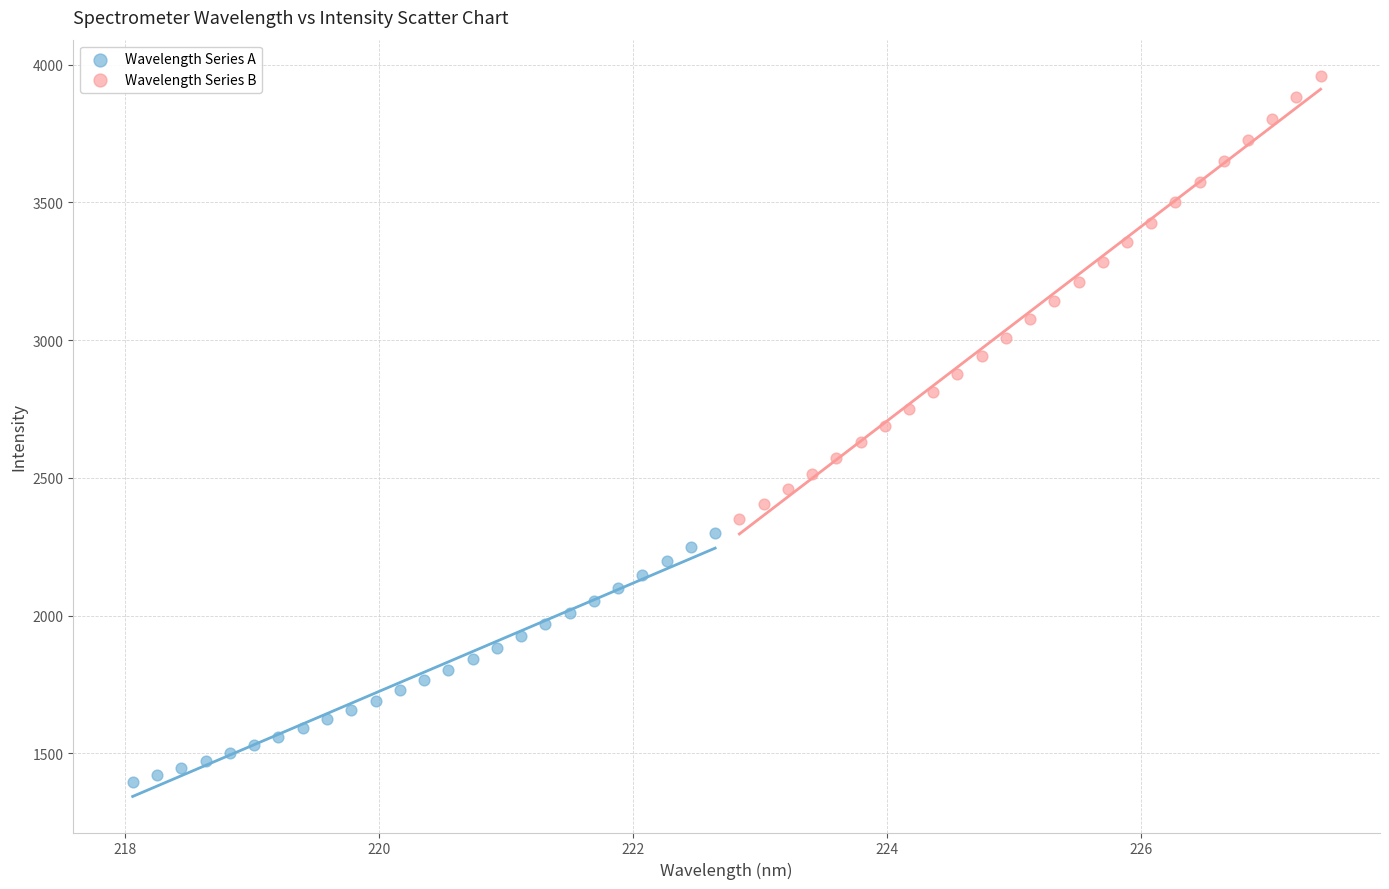

Which series has the widest spread of Y values?

Wavelength Series B